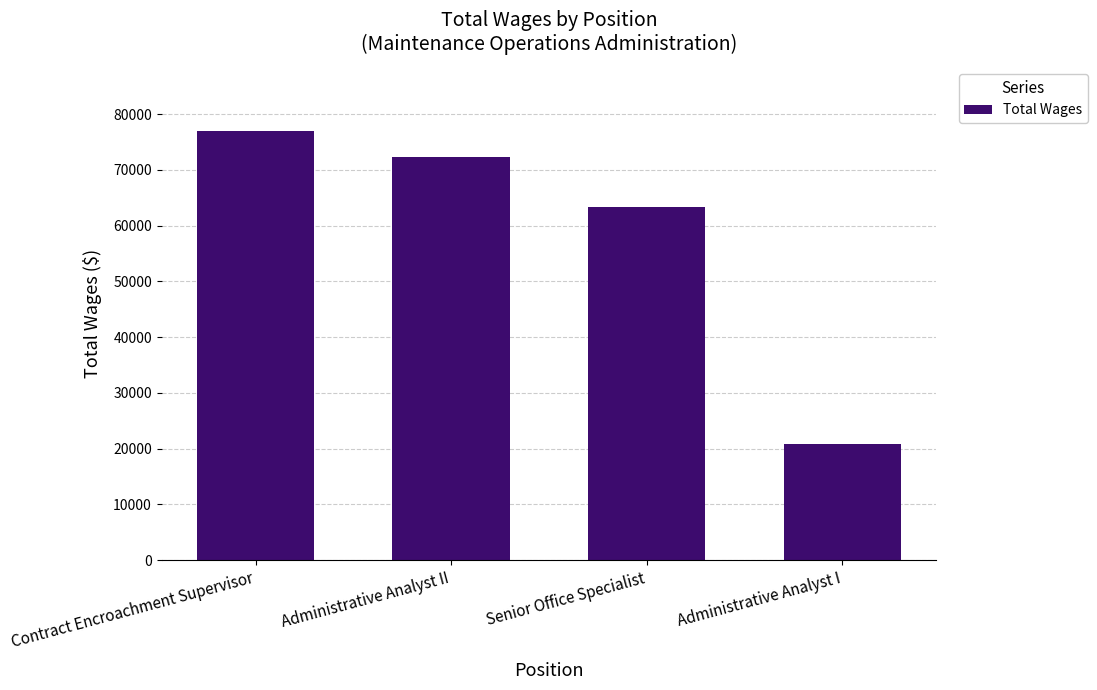

List the labels in order of value, smallest first.

Administrative Analyst I, Senior Office Specialist, Administrative Analyst II, Contract Encroachment Supervisor